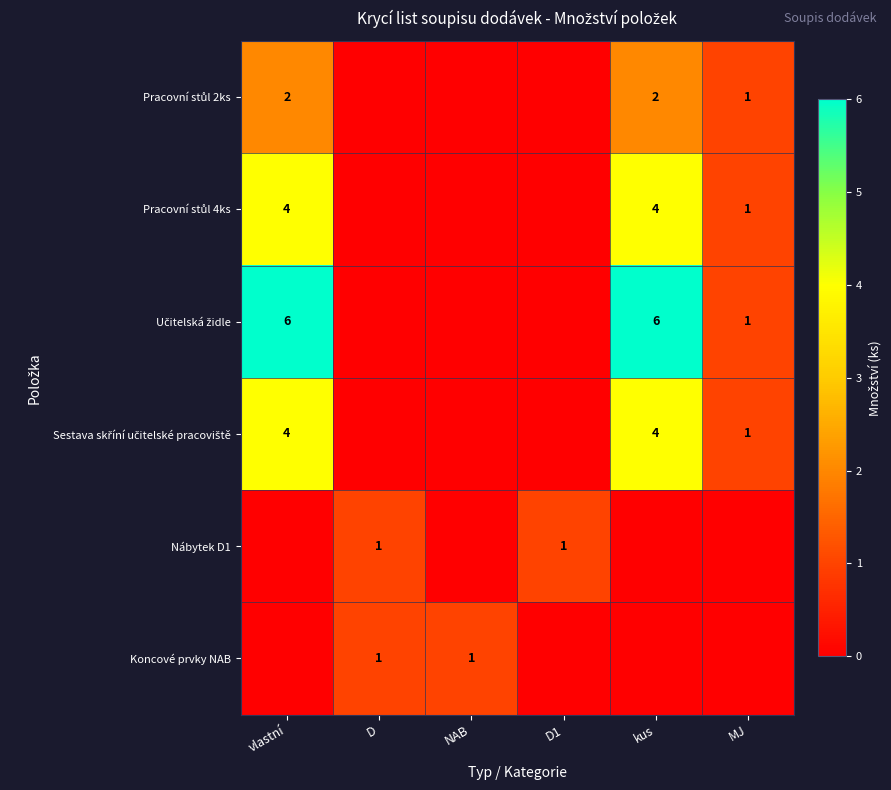

Is it true that Koncové prvky NAB equals 0 at NAB?

False